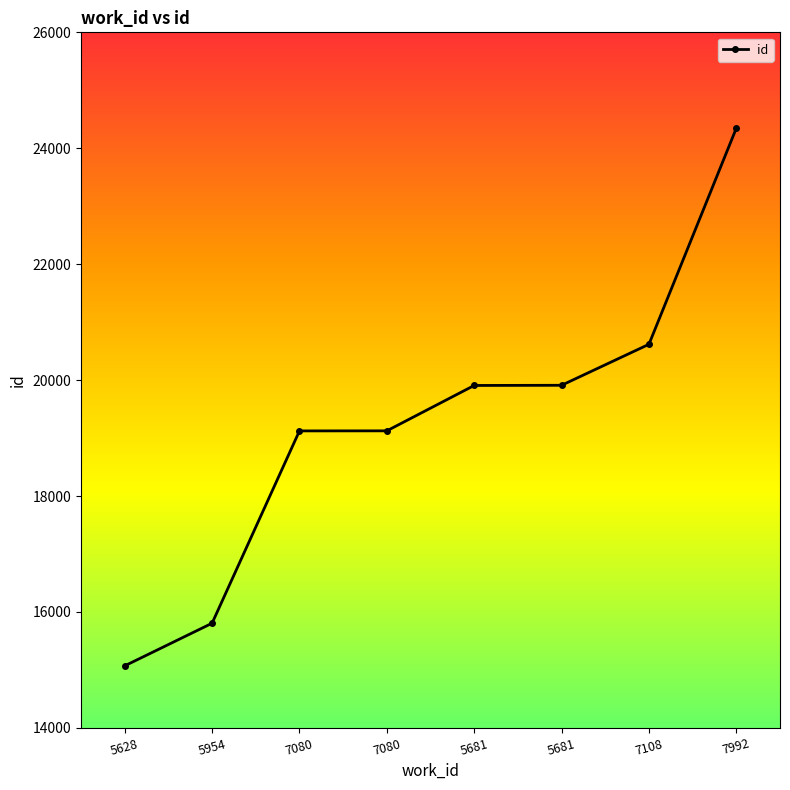

What is the average value?

19239